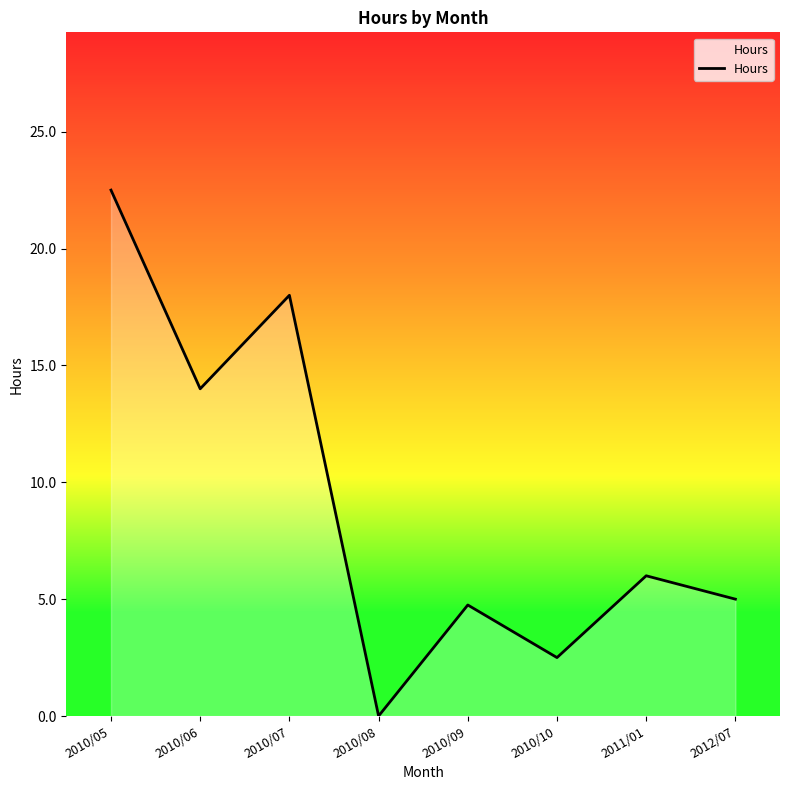

What is the average value?

9.1